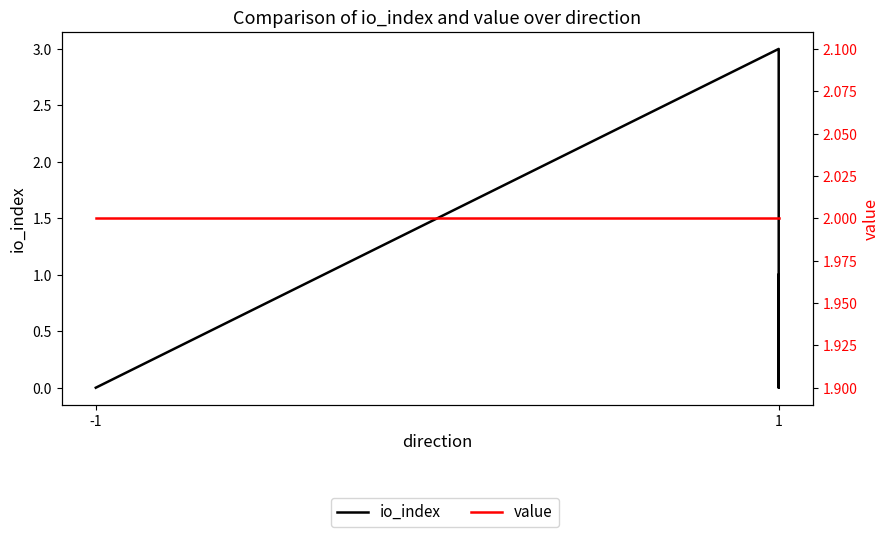

List the series in order of their peak value, lowest first.

value, io_index